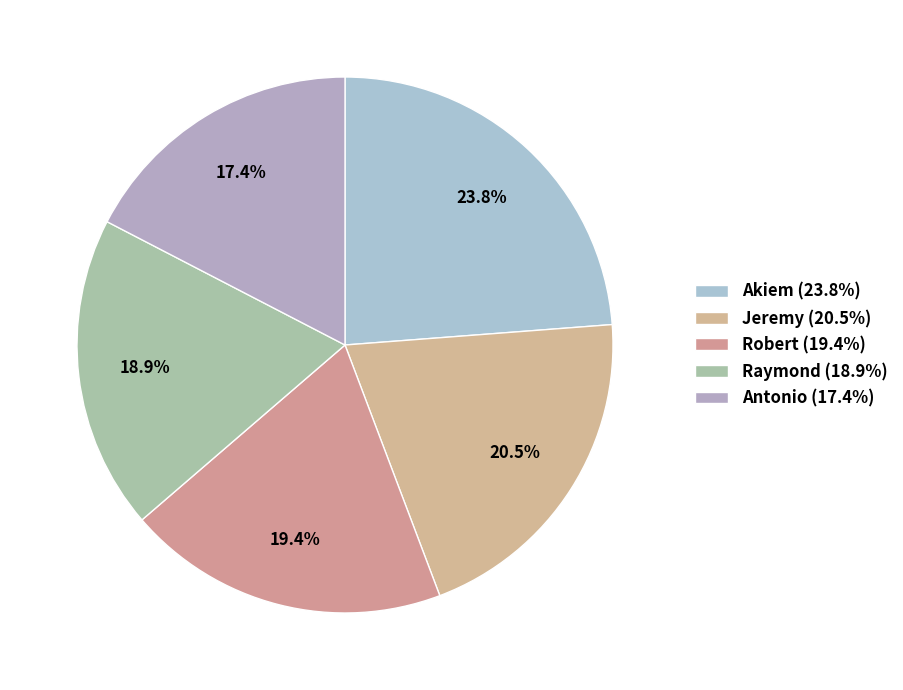

How many segments does this pie chart have?

5